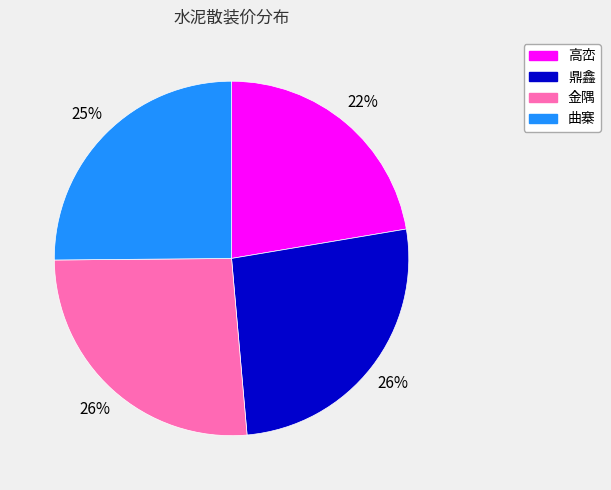

Which category has the smallest portion of the pie?

高峦